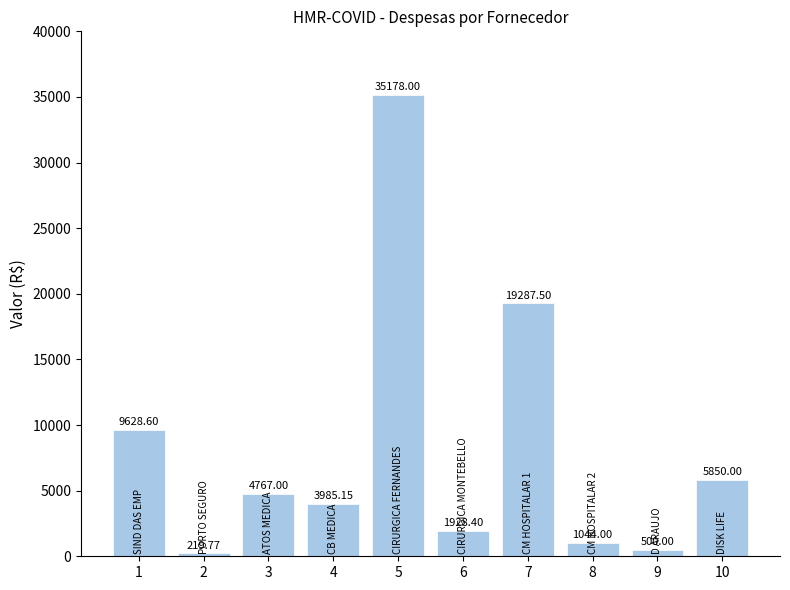

List the labels in order of value, smallest first.

2, 9, 8, 6, 4, 3, 10, 1, 7, 5